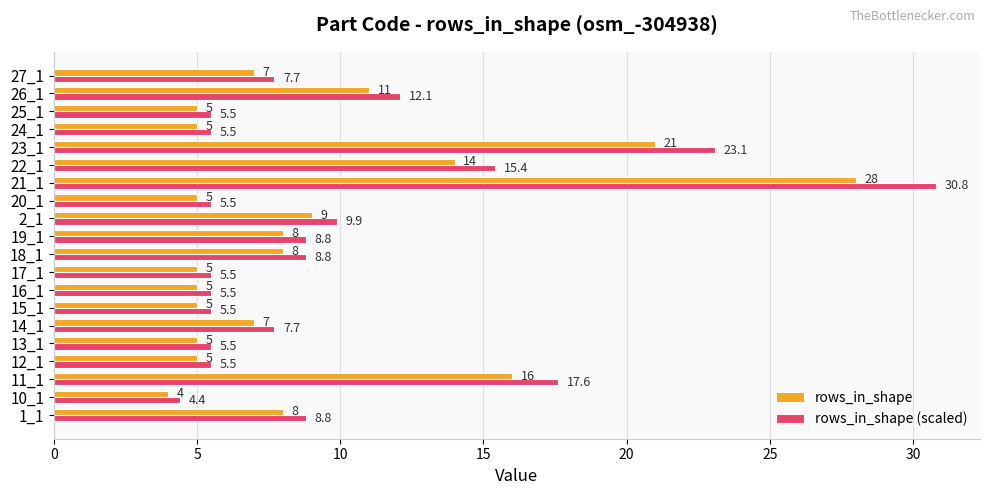

Which series has the largest range (max minus min)?

rows_in_shape (scaled)